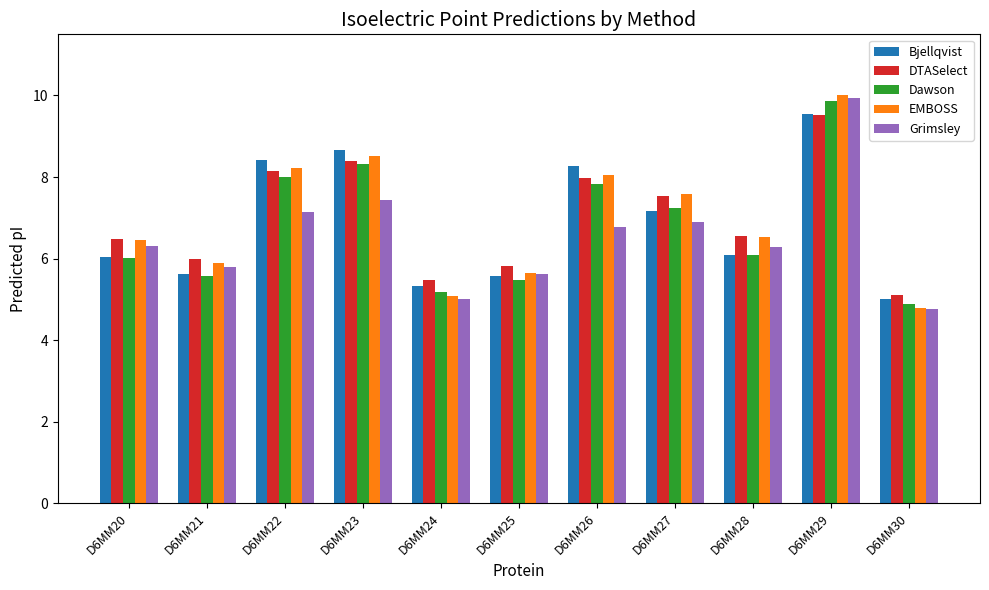

True or false: DTASelect has a value of 6.5 at D6MM20.

True